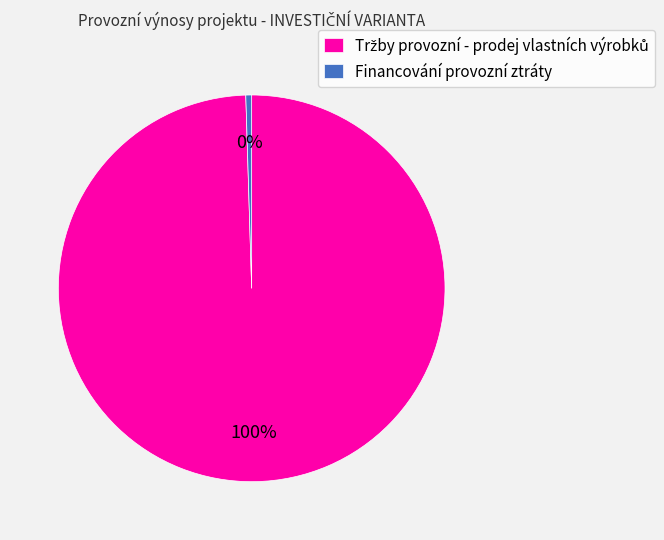

Is it true that Financování provozní ztráty is 0% of the pie?

True